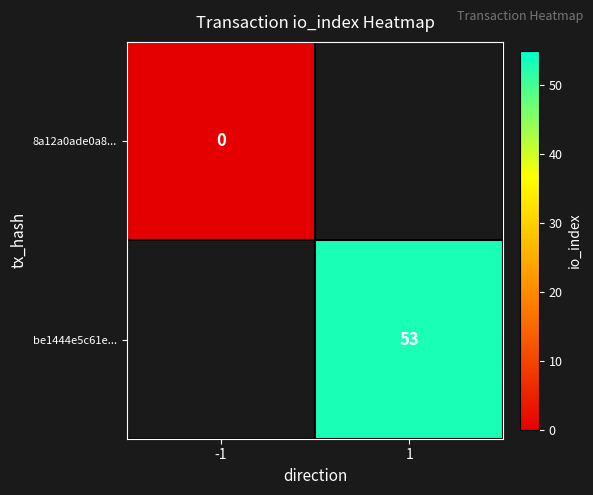

Between 1 and -1, which is larger?

-1